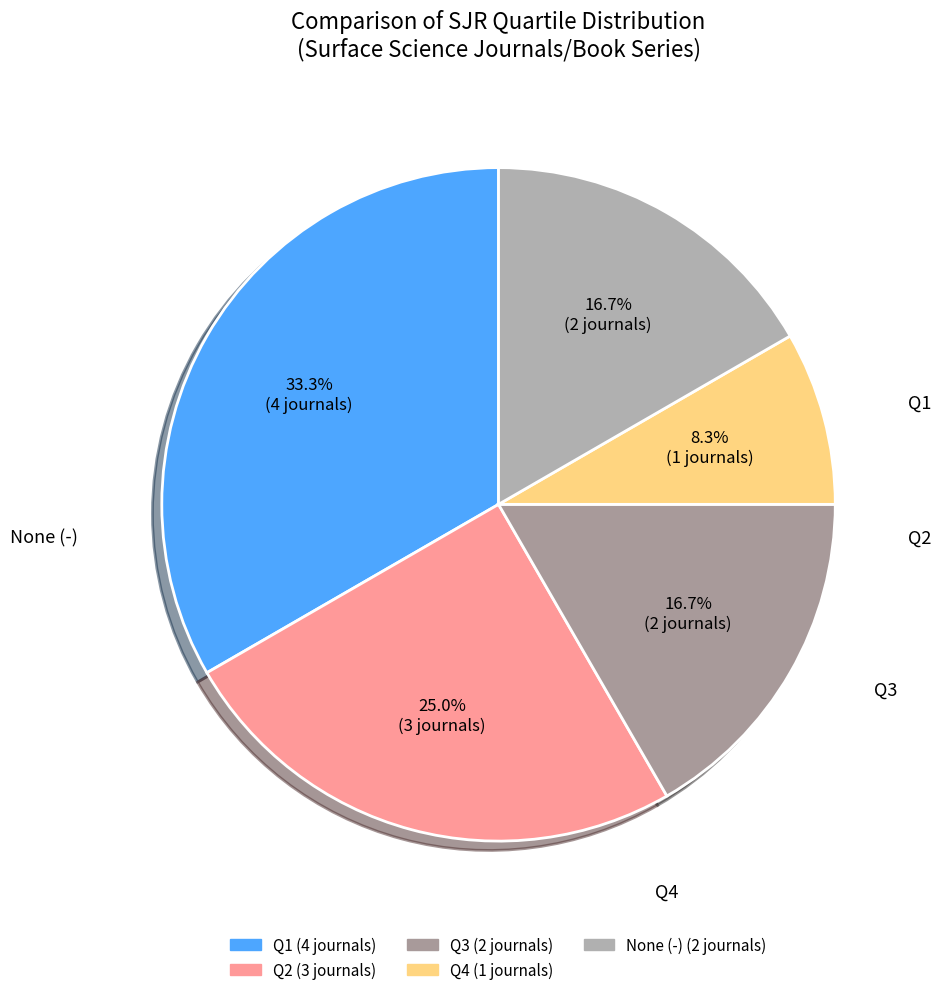

To the nearest percent, what is the average slice percentage?

20%